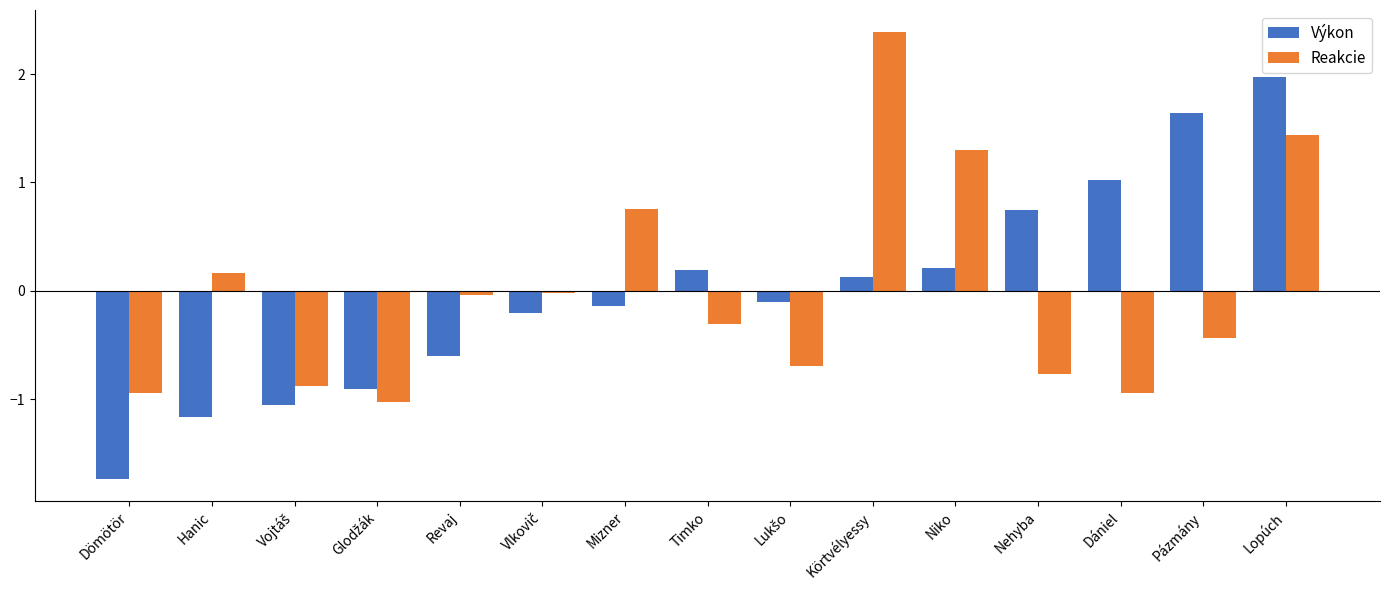

What is the approximate value of Výkon at Revaj?

-0.6